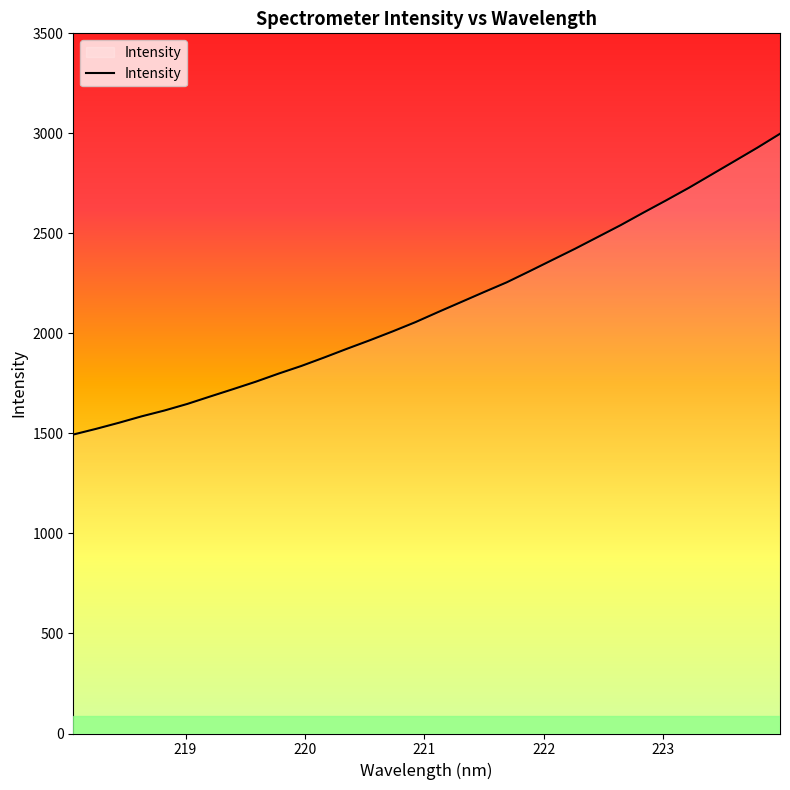

True or false: there are more than 0 points higher than both neighbors.

False